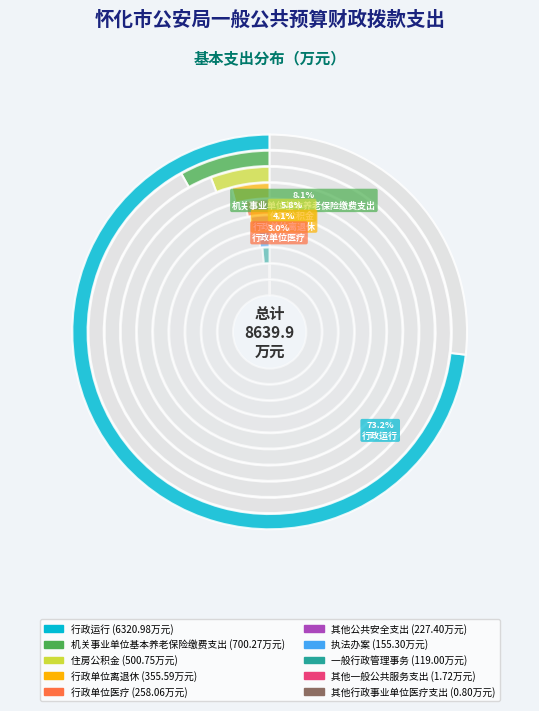

To the nearest percent, what is the difference between the 机关事业单位基本养老保险缴费支出 and 行政运行 slice percentages?

65%